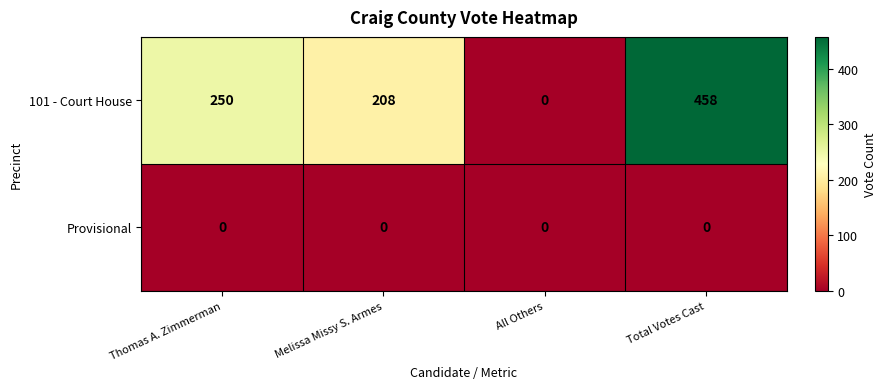

True or false: 101 - Court House has a value of 392 at Thomas A. Zimmerman.

False